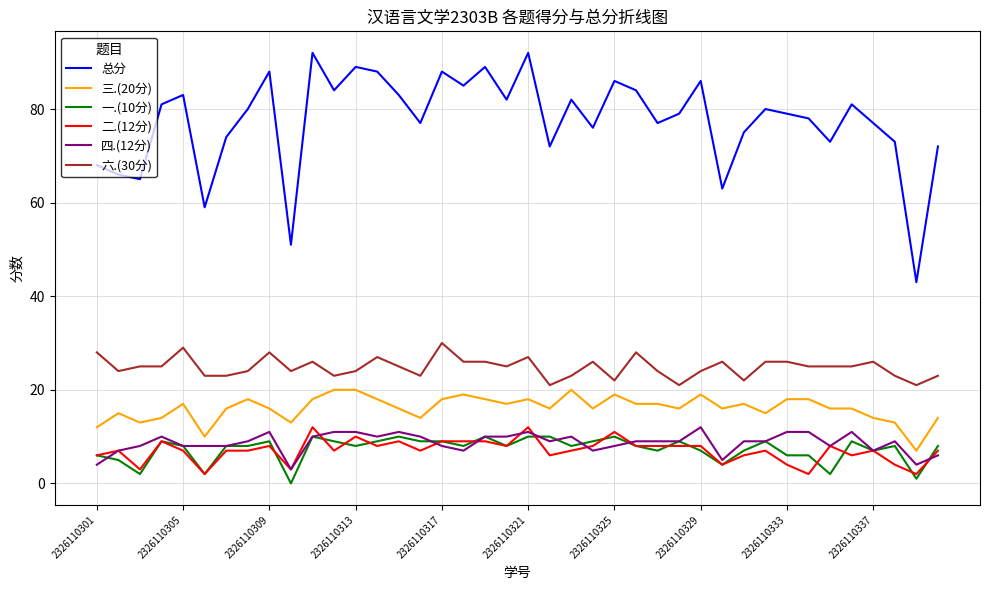

Which series has the largest total across all categories?

总分